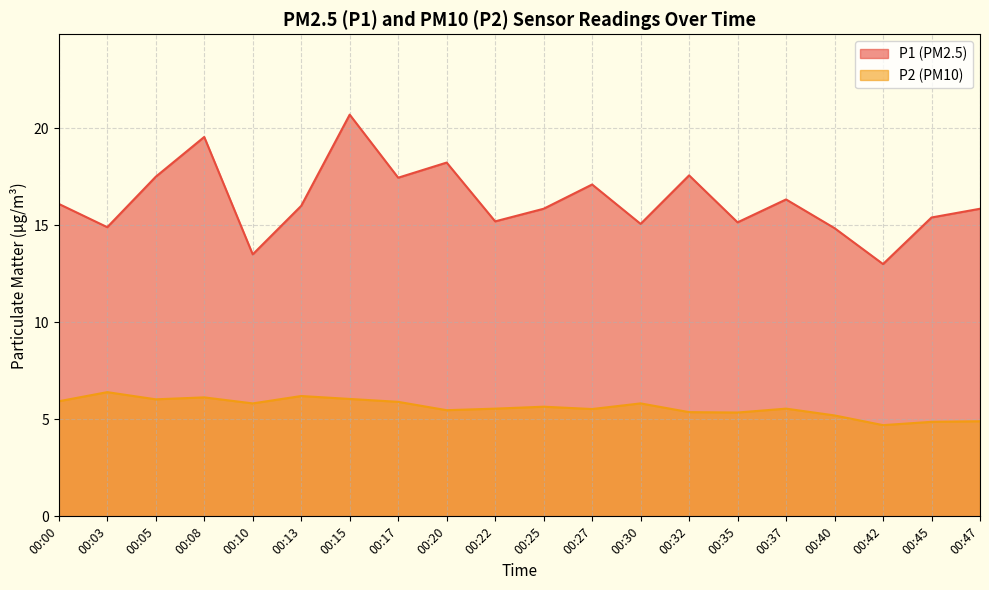

Does the chart display data point markers on the line(s)?

No